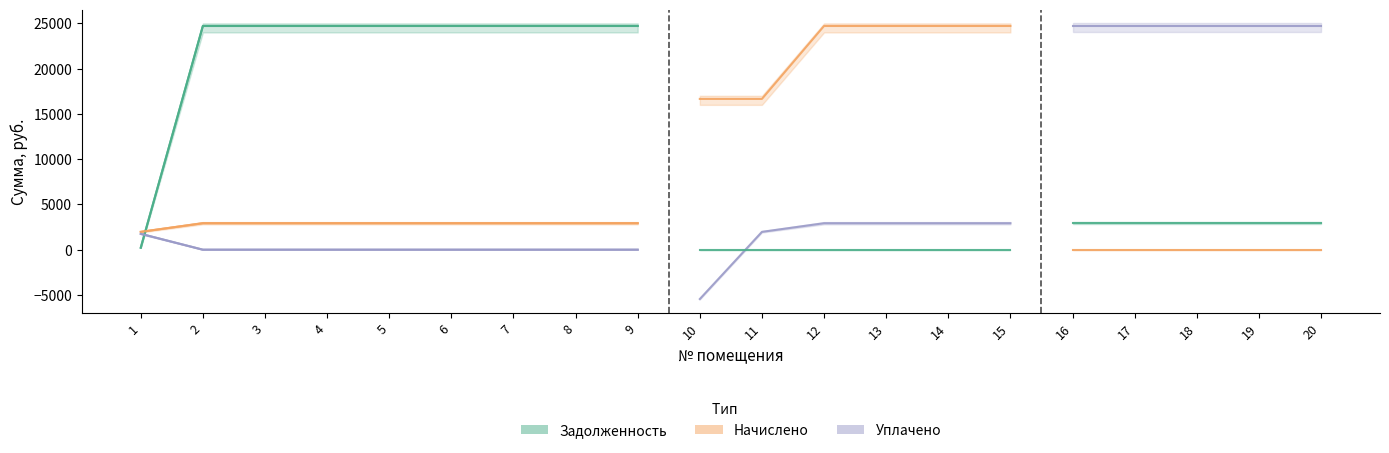

How many lines are shown in the chart?

3